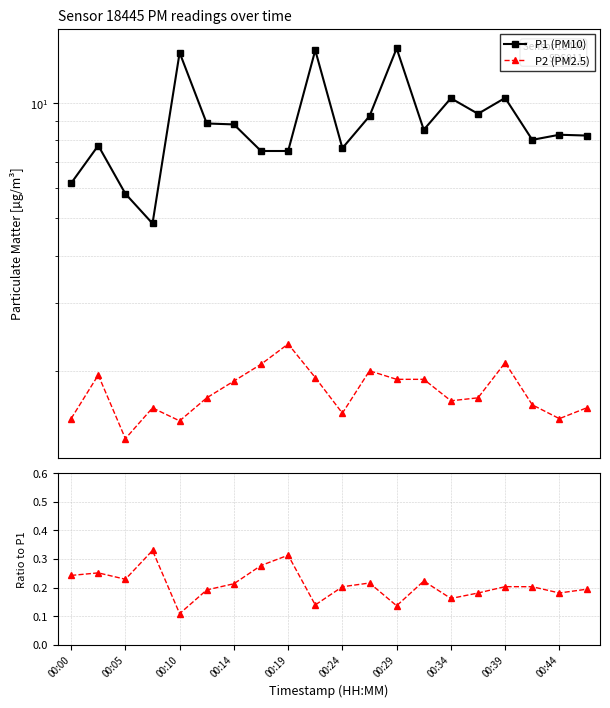

Is the value of P2 (PM2.5) at 00:24 greater than the value of P1 (PM10) at 12?

No